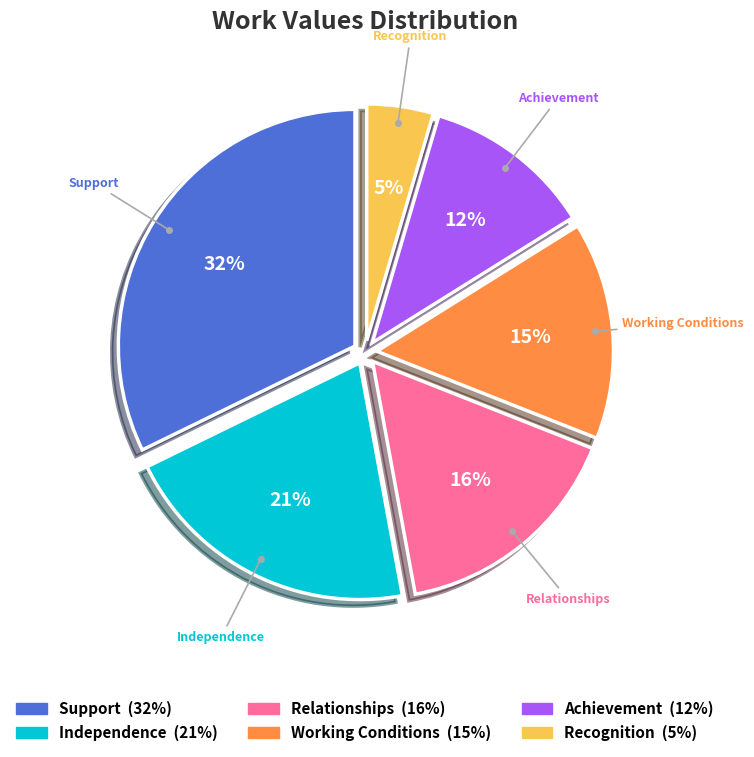

Count the number of slices in the pie.

6